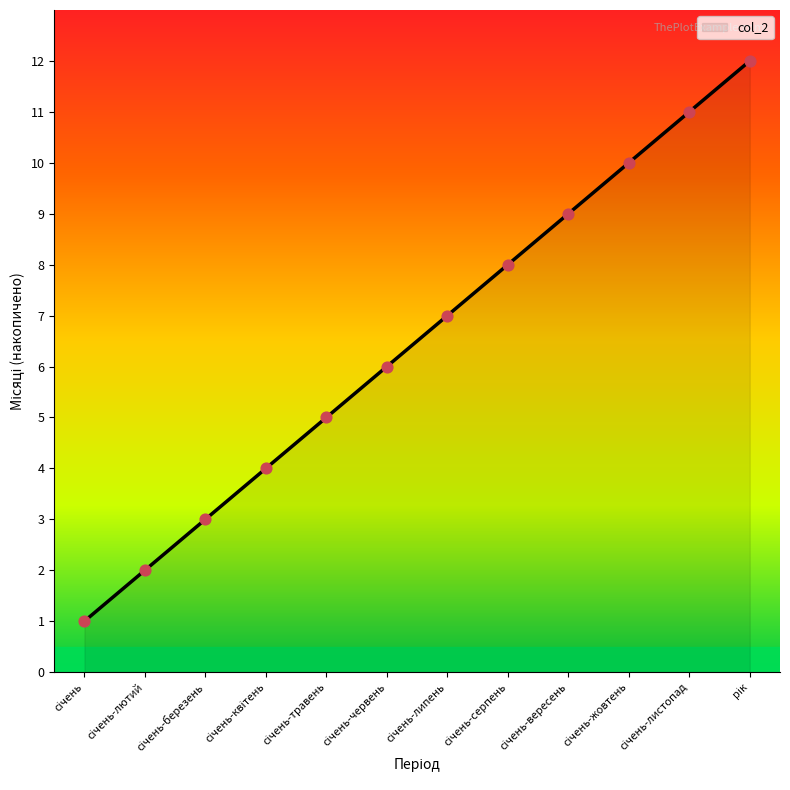

What is the greatest value displayed?

12